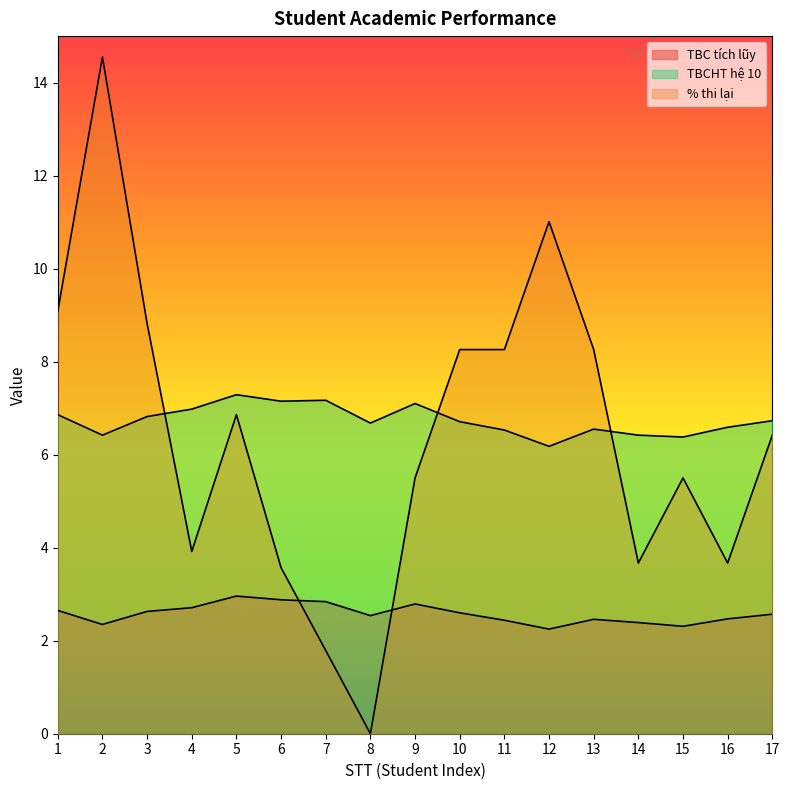

What is the difference between the highest and lowest values at 13?

5.8